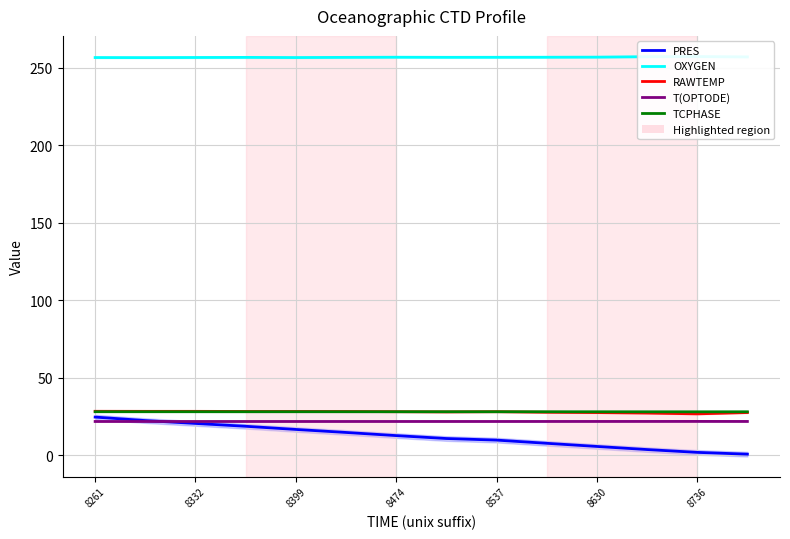

True or false: OXYGEN has a value of 370.2 at 8474.

False